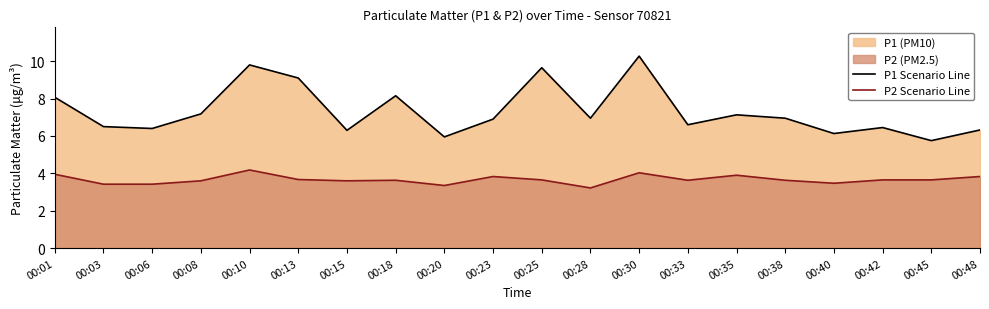

The P1 Scenario Line series shows 1.4 at 00:33. True or false?

False